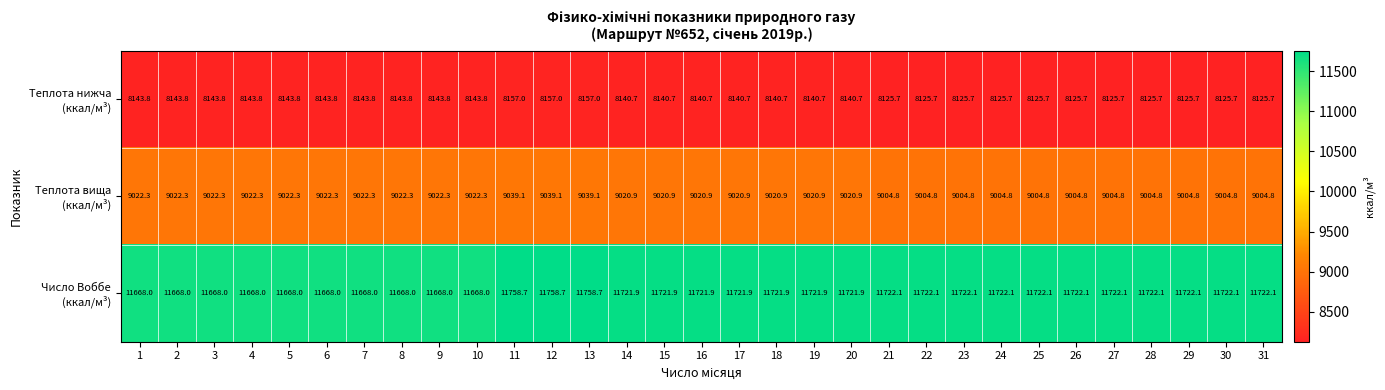

What is the difference between the highest and lowest values at 6?

3524.2